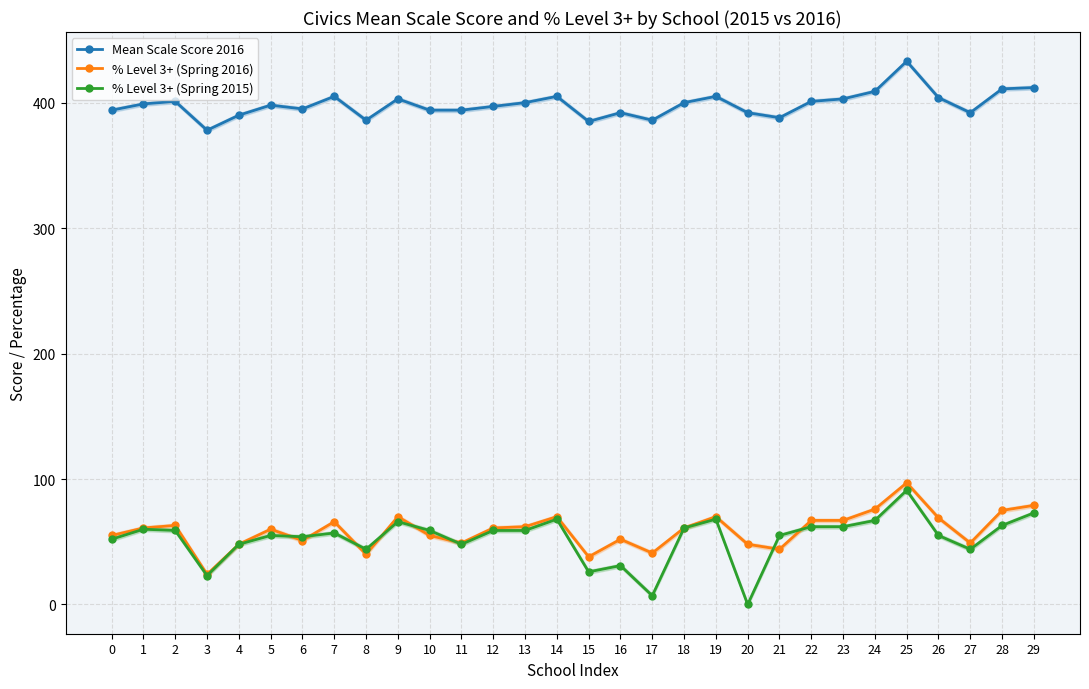

Which has a higher value, 25 or 15?

25